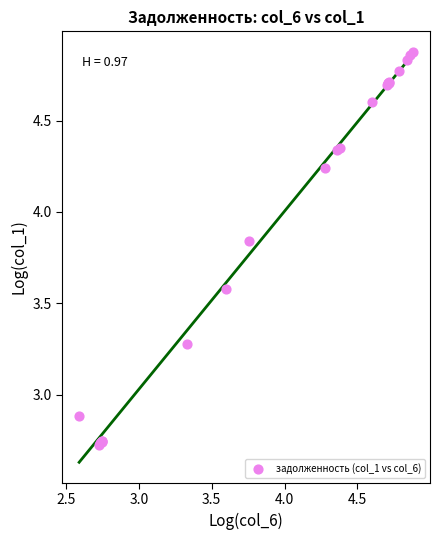

What Y value in the scatter plot is closest to 3?

2.9